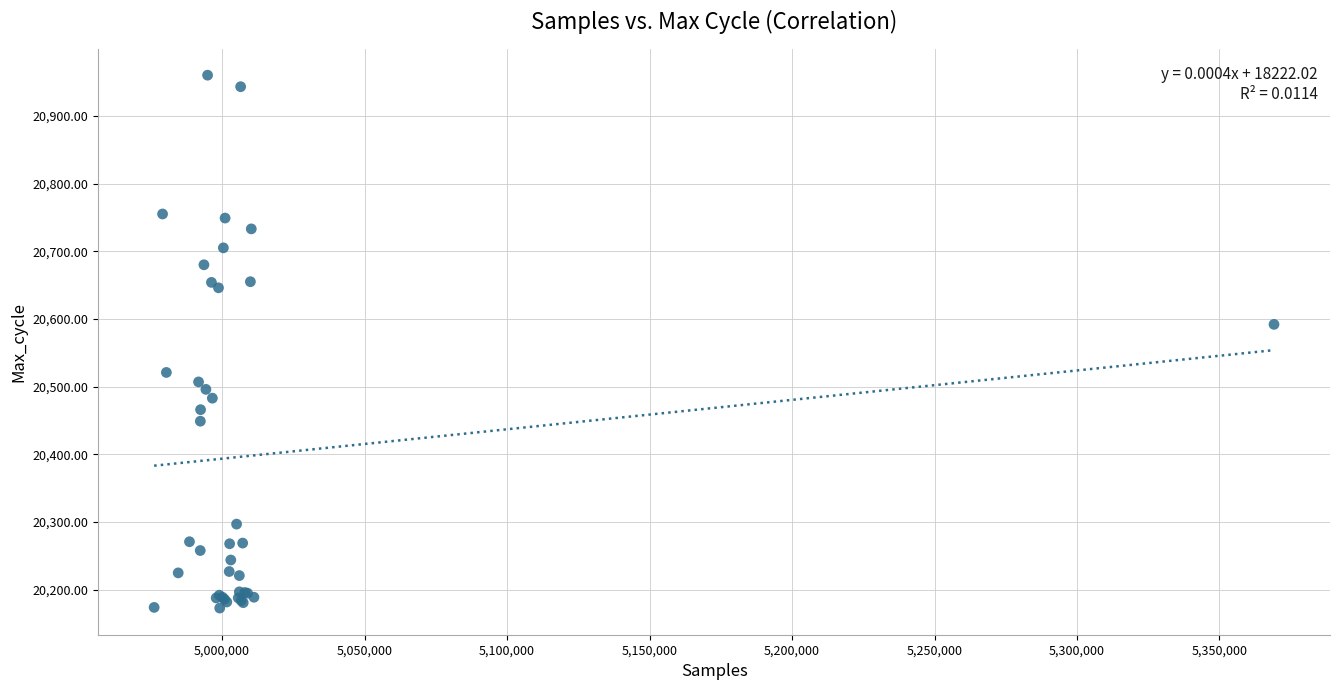

What Y value in the scatter plot is closest to 20566?

20592